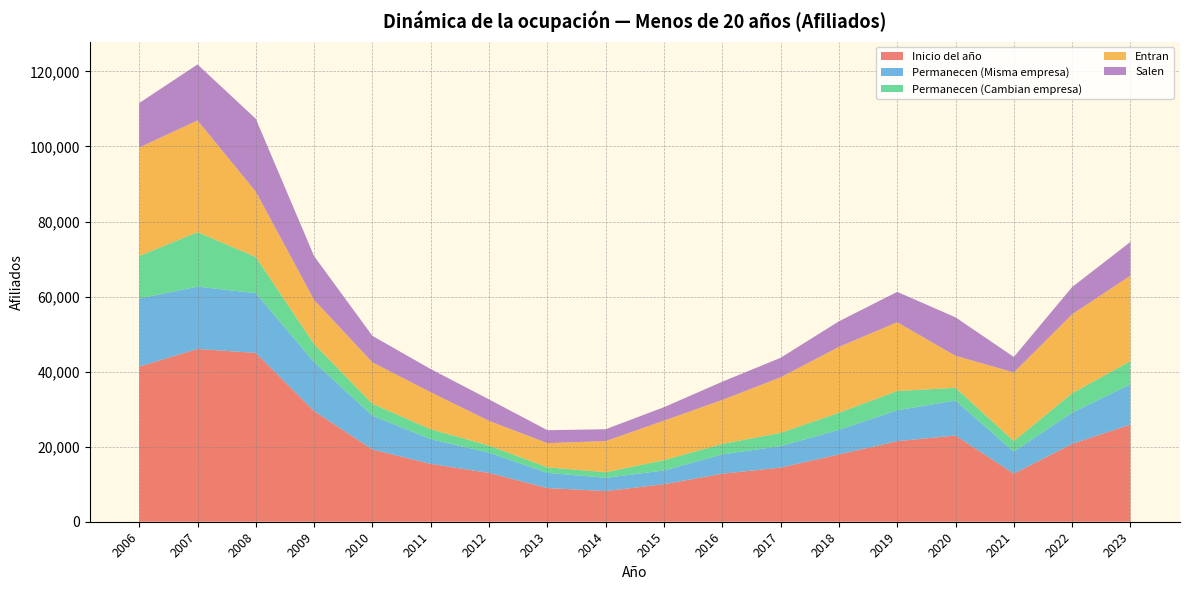

Reading left to right, transcribe all the data shown in this chart.

Inicio del año: 41332	46044	44982	29493	19243	15412	13004	8977	8170	10002	12797	14439	17926	21468	22974	12811	20741	25897
Permanecen (Misma empresa): 18152	16601	15915	13028	9037	6592	5395	4041	3532	3664	5156	5716	6552	8236	9322	5864	8325	10729
Permanecen (Cambian empresa): 11327	14521	9655	4811	3154	2630	1893	1485	1484	2746	2787	3524	4561	5135	3392	2826	5166	6181
Entran: 28908	29769	17398	11775	11038	9857	6591	6438	8309	10522	11720	14807	17552	18319	8525	18287	21056	22774
Salen: 11853	14922	19412	11654	7052	6190	5716	3451	3154	3592	4854	5199	6813	8097	10260	4121	7250	8987